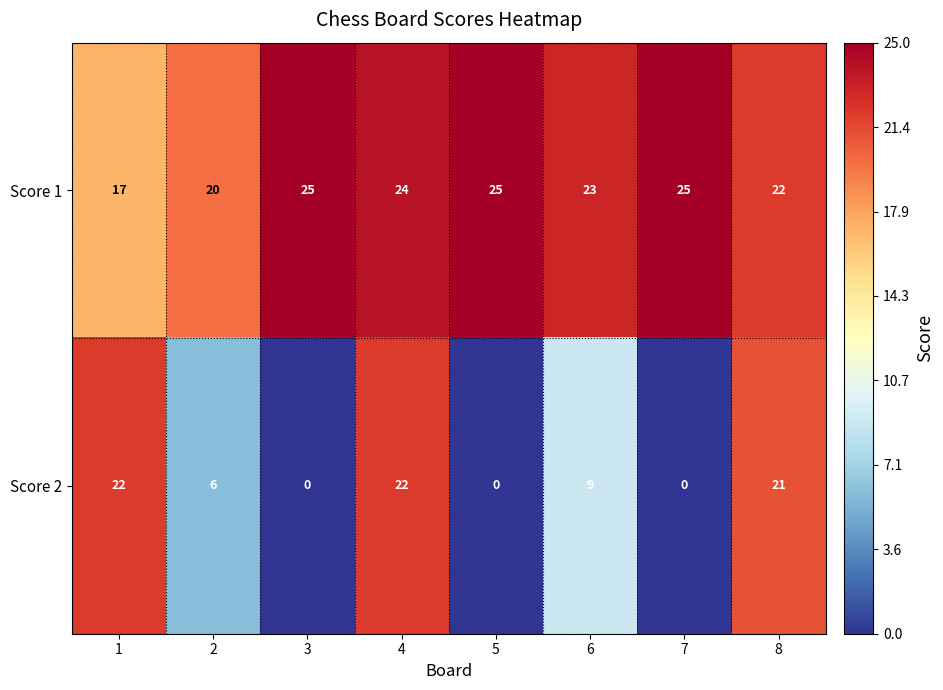

Where does the Score 1 series first go above 24?

3